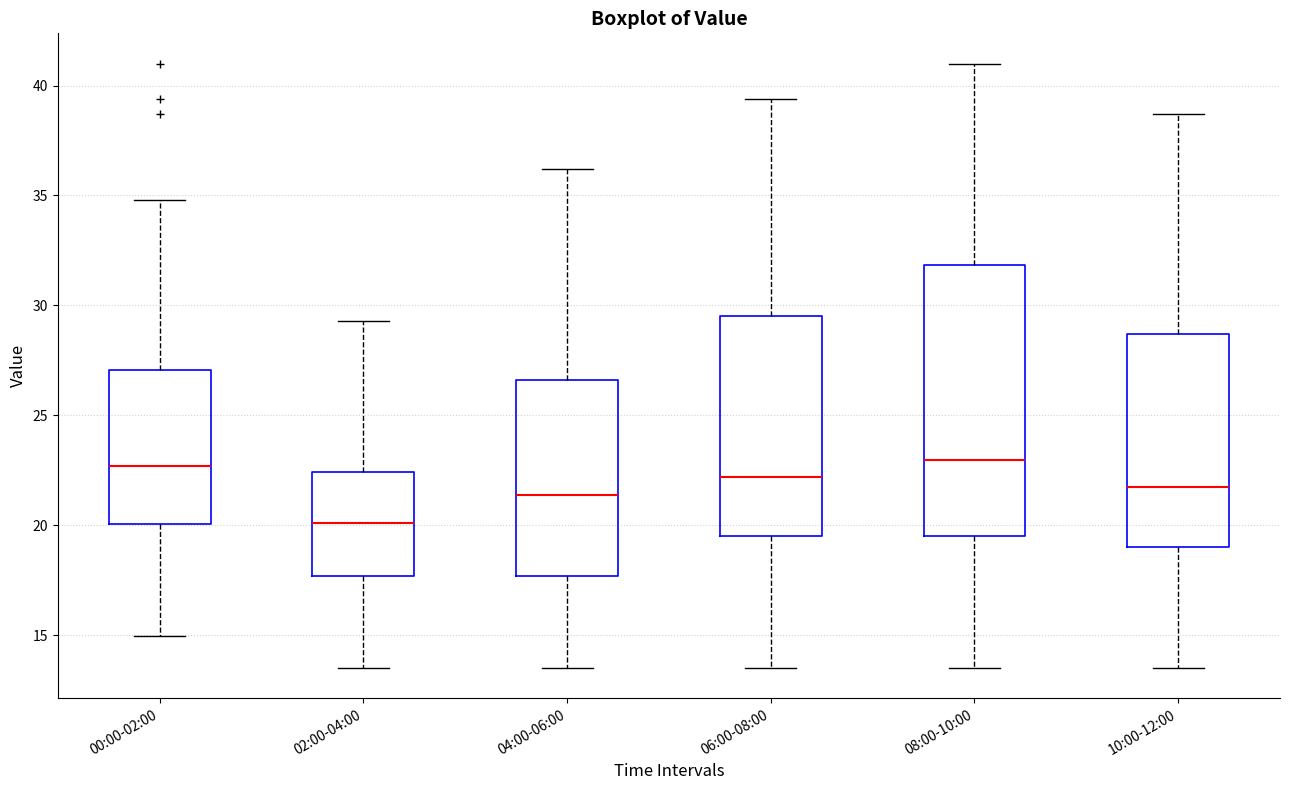

Where does the lower whisker of the box for 04:00-06:00 end on the y-axis? The values are not printed on the chart, so give them approximately, as read against the axis.

13.5